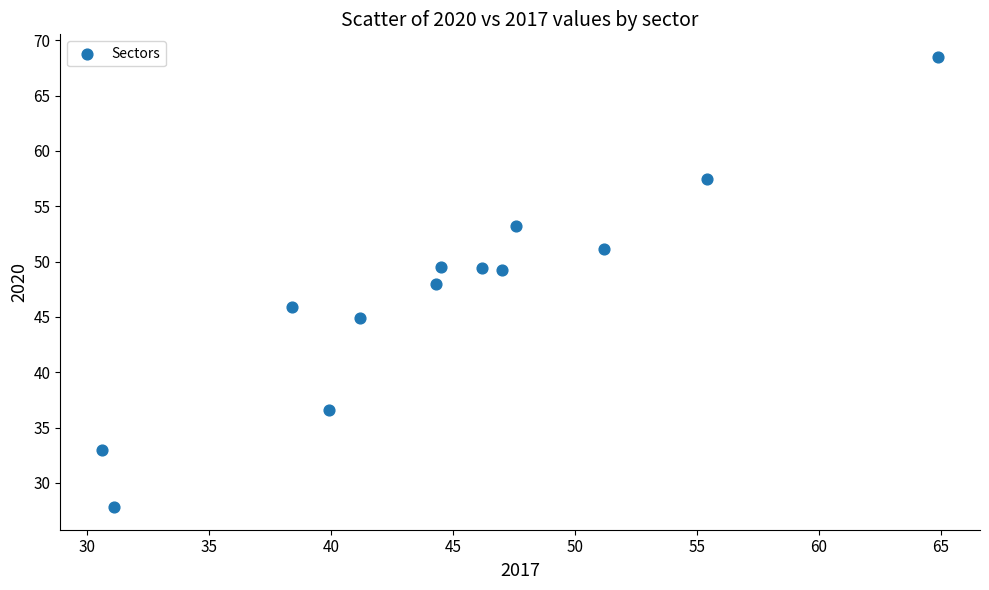

What is the range of Y values (max minus min)?

40.7